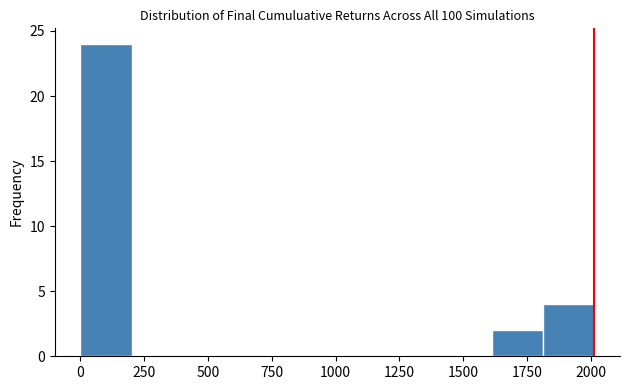

Which range on the x-axis has the tallest bar?

0 to 200